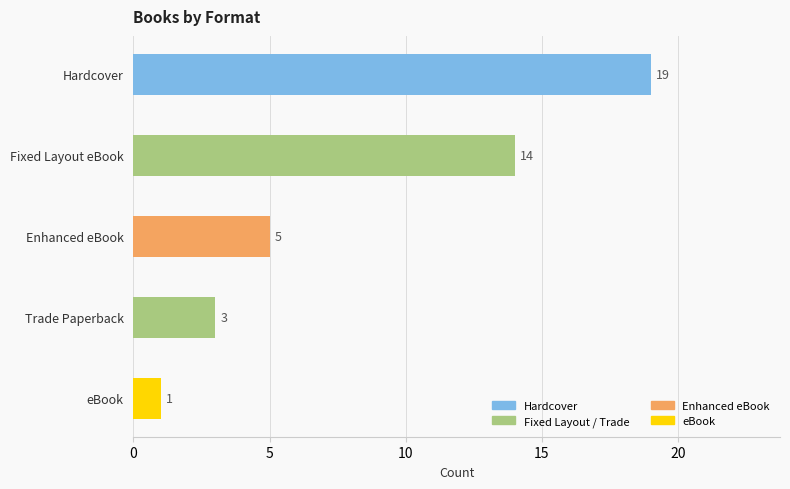

Approximately how many times larger is the value at Trade Paperback compared to Enhanced eBook?

0.6